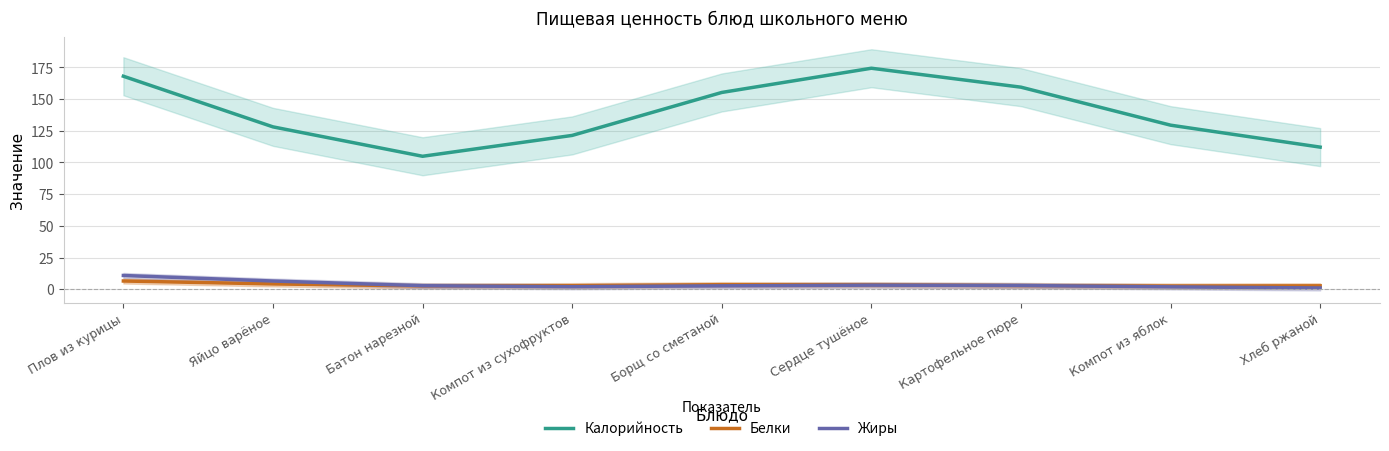

True or false: Белки and Калорийность intersect in this chart.

False